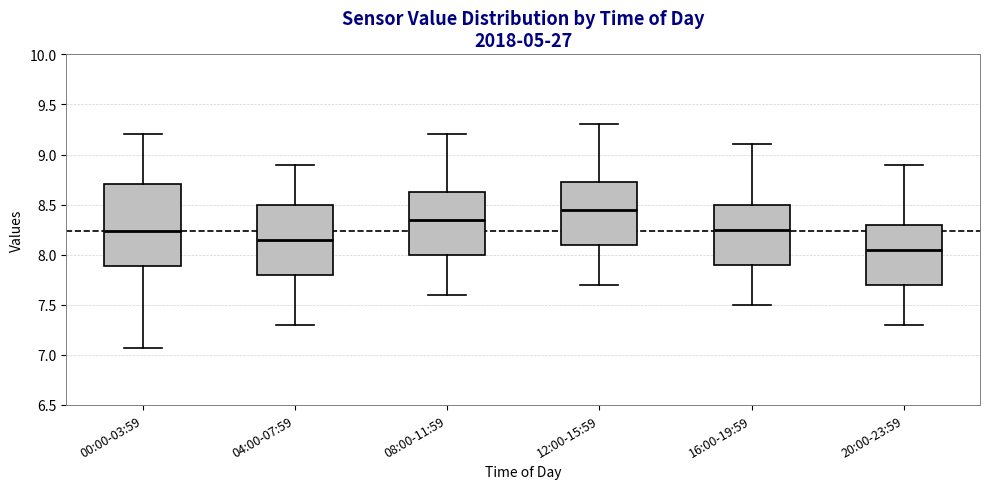

Reading left to right, transcribe this box plot: for each box, give where its median line is, the range the box spans, and where its two whiskers end, as read against the y-axis. The values are not printed on the chart, so give them approximately, as read against the axis.

00:00-03:59: median 8.25, box 7.90 to 8.70, whiskers 7.05 to 9.20
04:00-07:59: median 8.15, box 7.80 to 8.50, whiskers 7.30 to 8.90
08:00-11:59: median 8.35, box 8.00 to 8.65, whiskers 7.60 to 9.20
12:00-15:59: median 8.45, box 8.10 to 8.75, whiskers 7.70 to 9.30
16:00-19:59: median 8.25, box 7.90 to 8.50, whiskers 7.50 to 9.10
20:00-23:59: median 8.05, box 7.70 to 8.30, whiskers 7.30 to 8.90